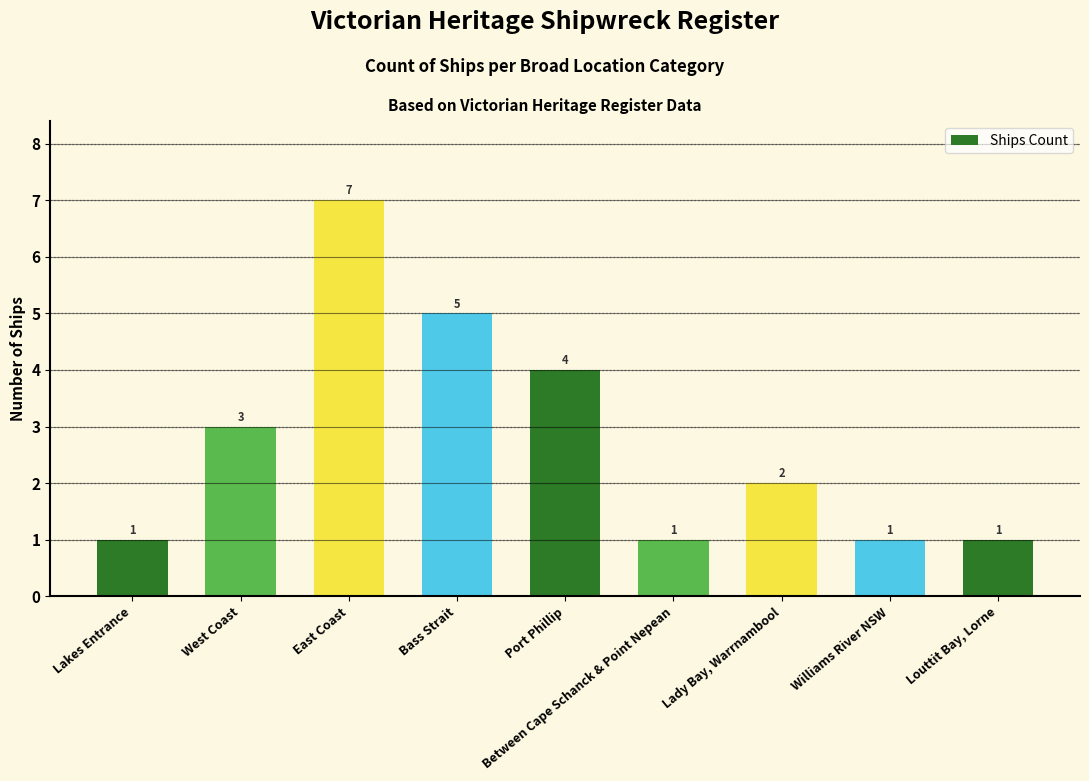

At which label does the data first exceed 2?

West Coast